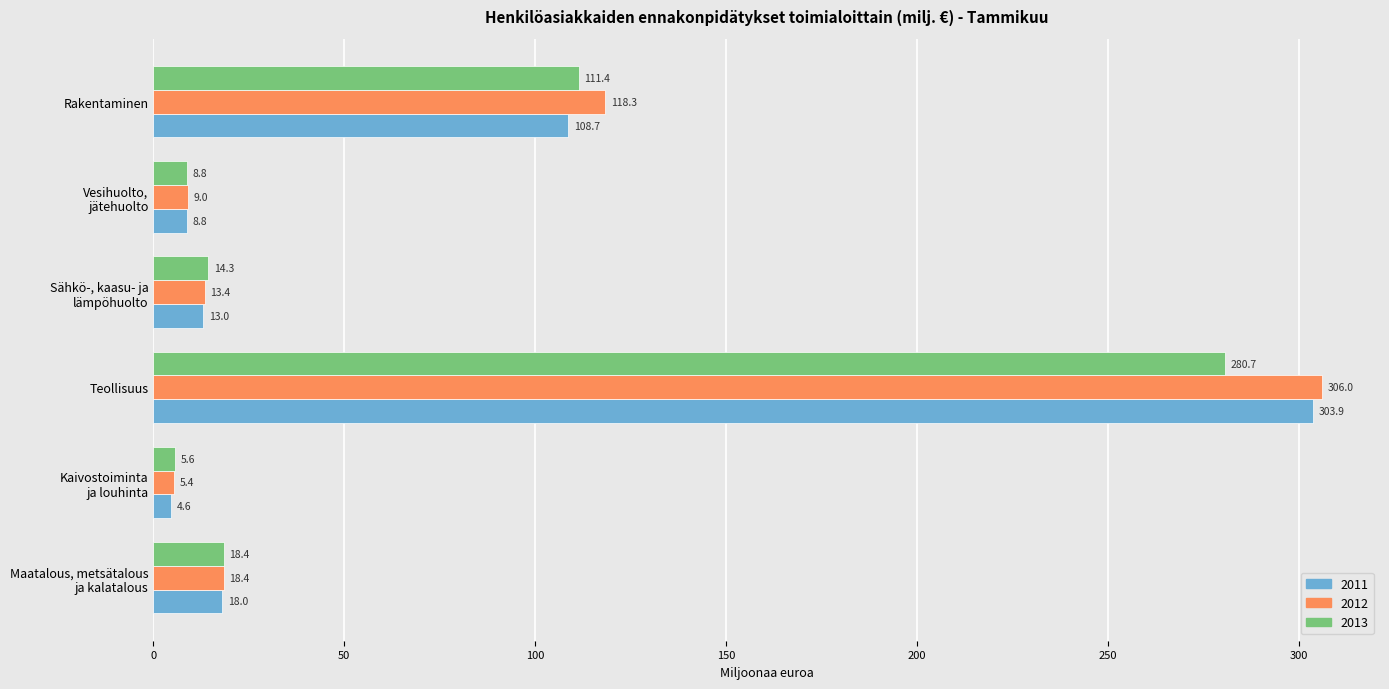

True or false: 2011 has a value of 303.9 at Teollisuus.

True